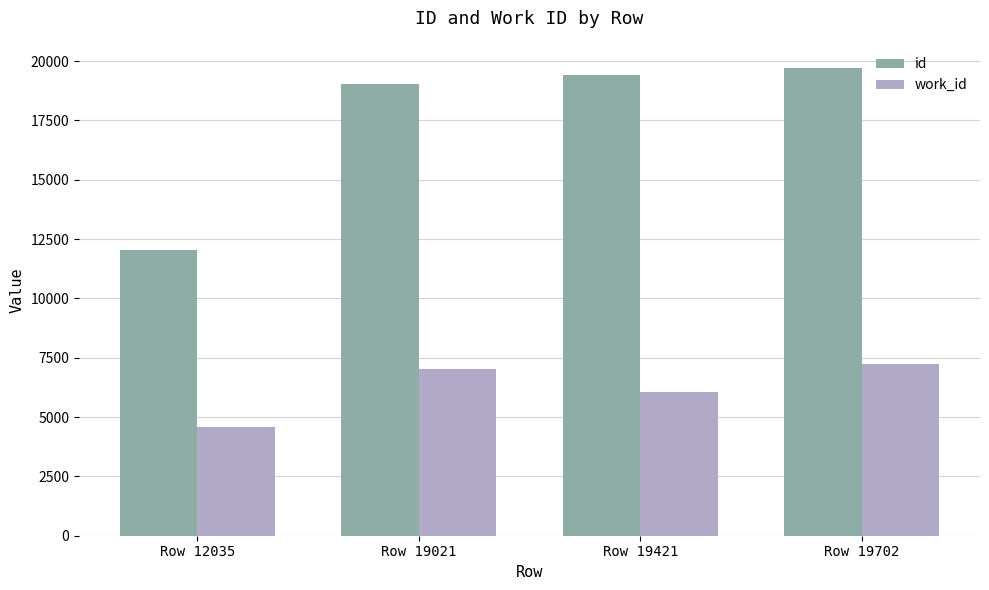

What is the difference between the work_id values at Row 19021 and Row 19702?

192